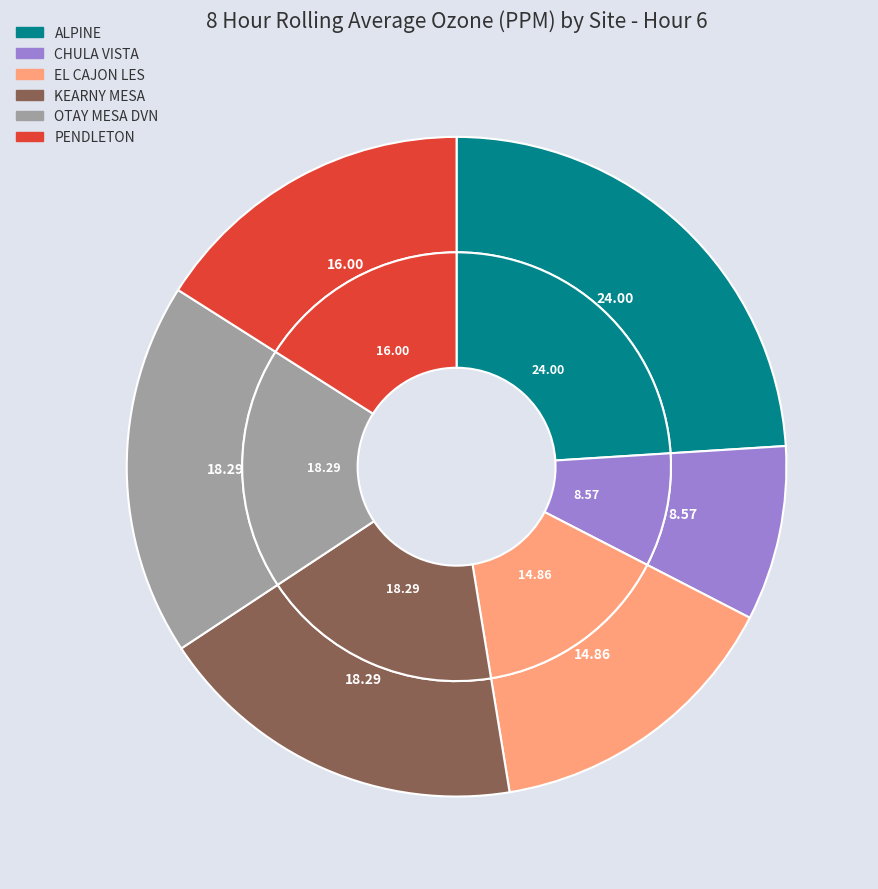

What is the largest slice in the pie chart?

ALPINE